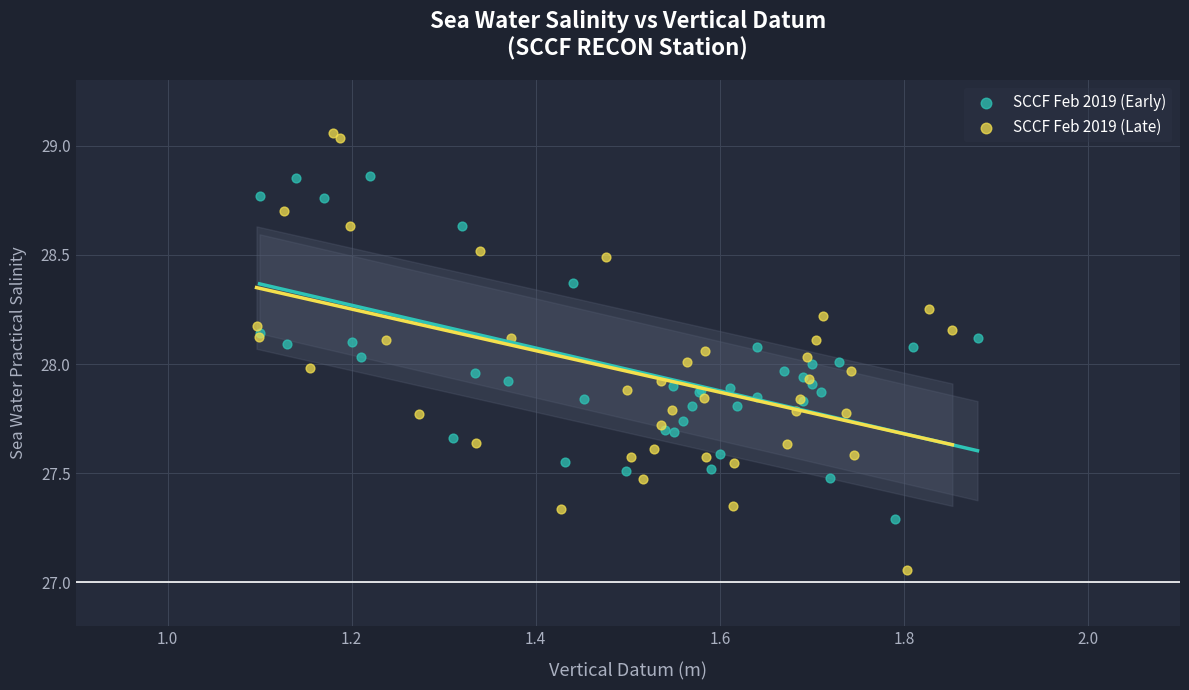

Which series contains the lowest Y value?

SCCF Feb 2019 (Late)